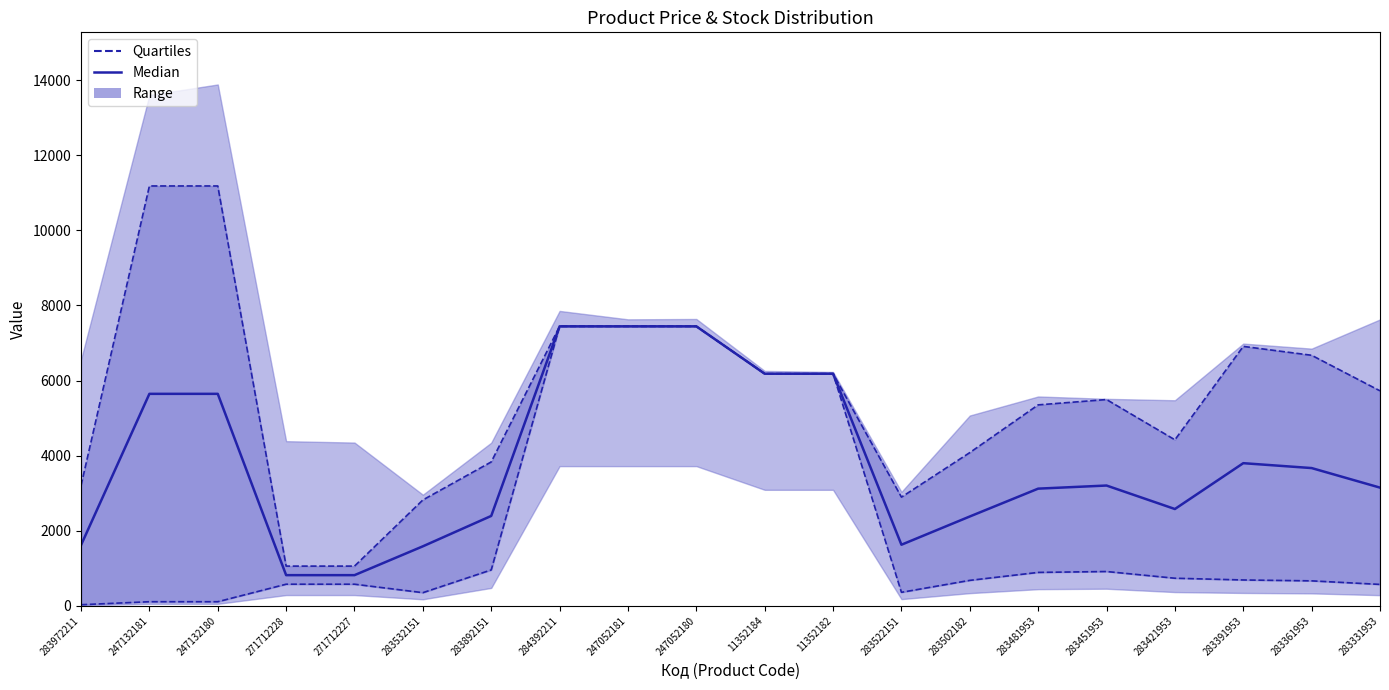

True or false: Quartiles has more than 0 points higher than both neighbors.

True